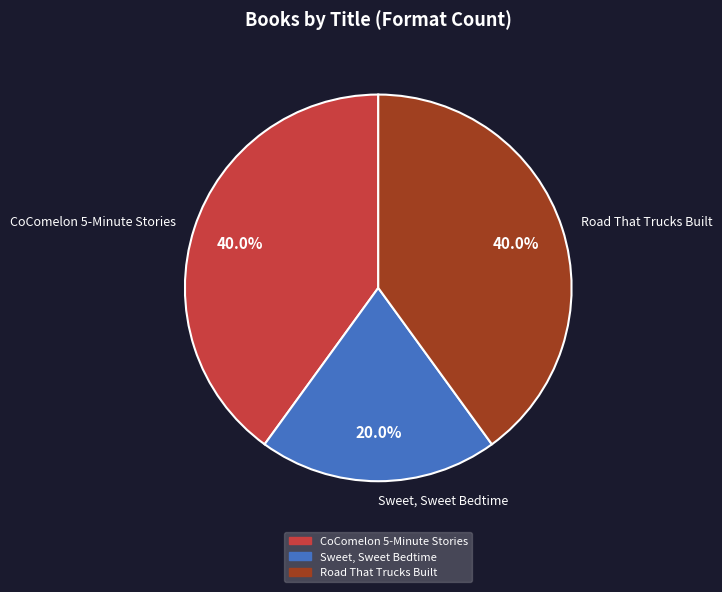

Does Sweet, Sweet Bedtime account for over 50% of the chart?

No